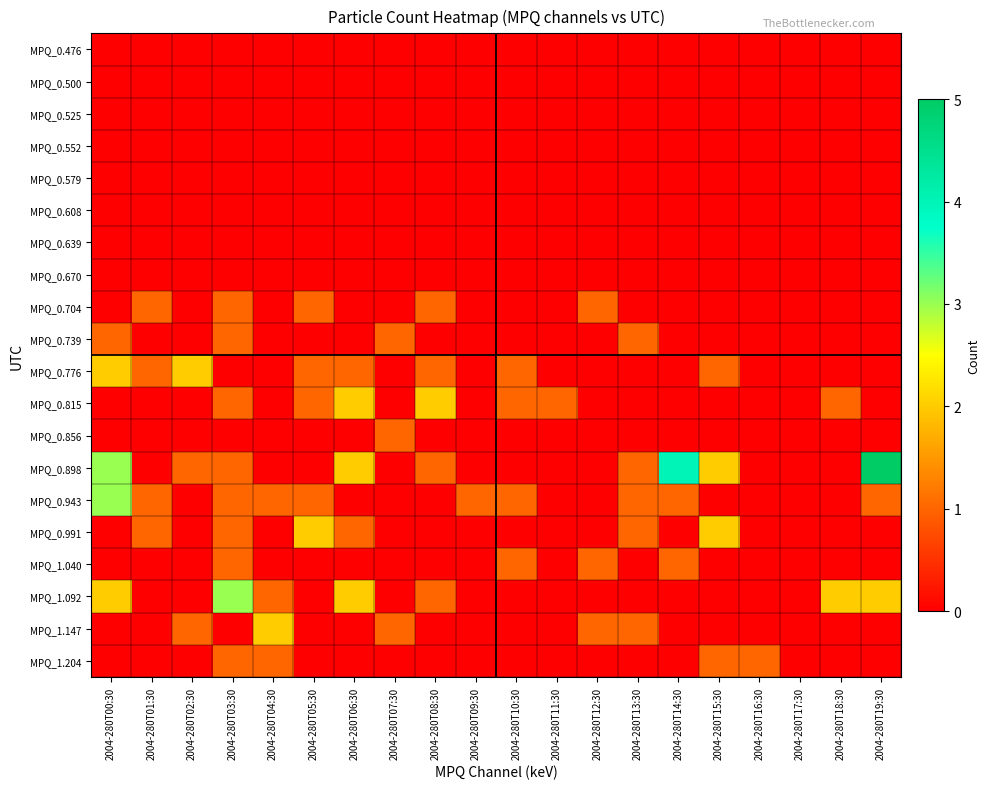

Which has a higher value, 2004-280T05:30 or 2004-280T08:30?

2004-280T05:30